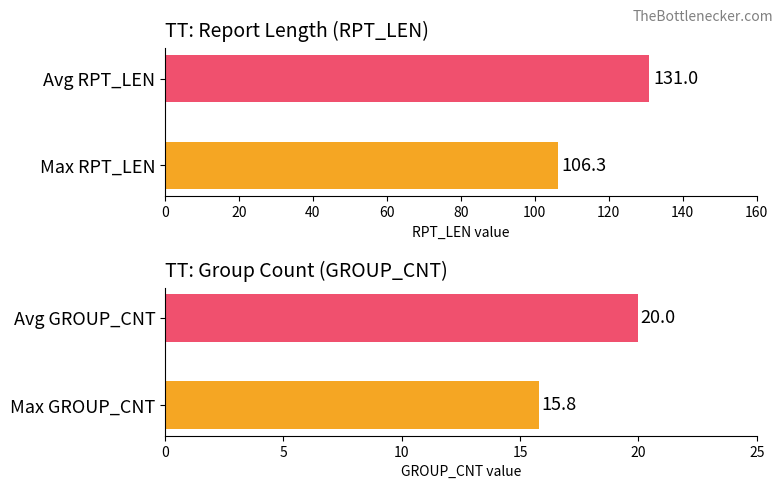

How many distinct data groups are displayed?

2